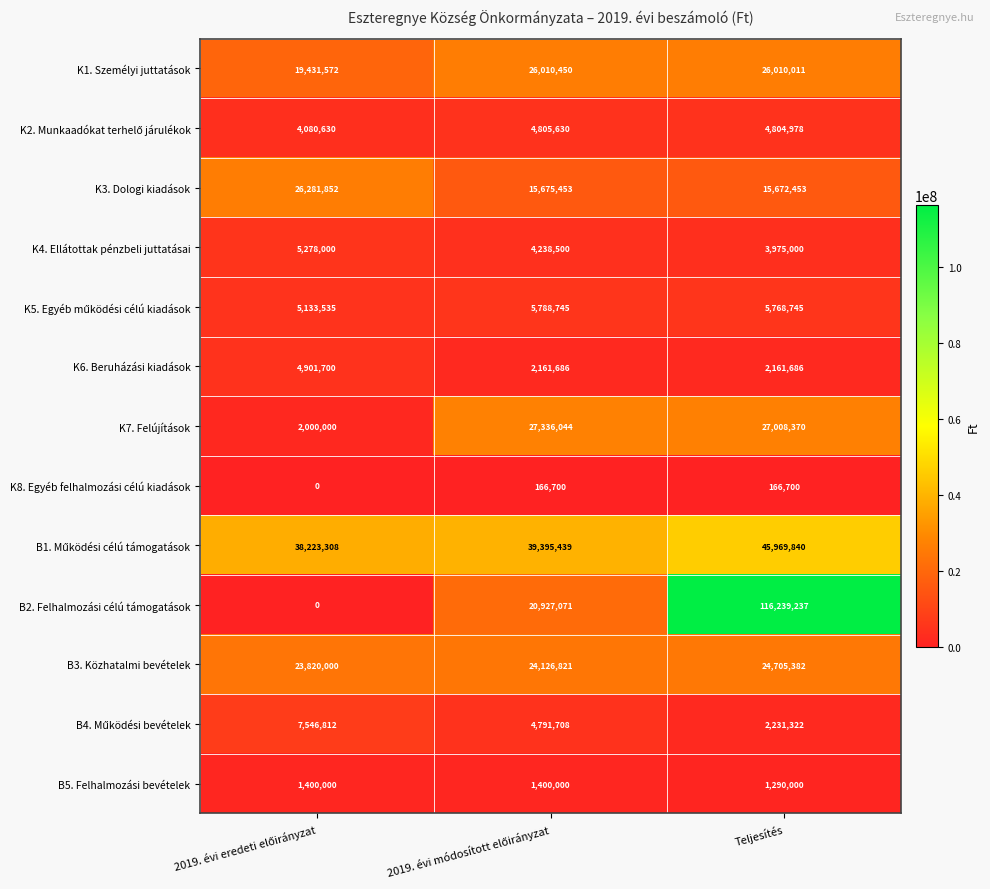

Is the value of K6. Beruházási kiadások at Teljesítés greater than the value of K7. Felújítások at Teljesítés?

No